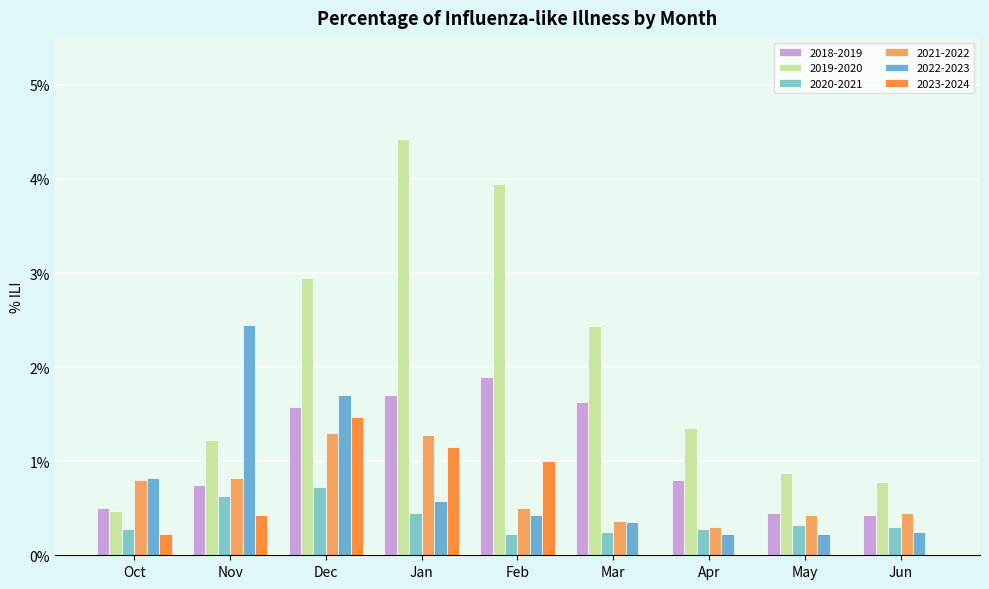

What is the label of the 8th bar from the right?

Nov